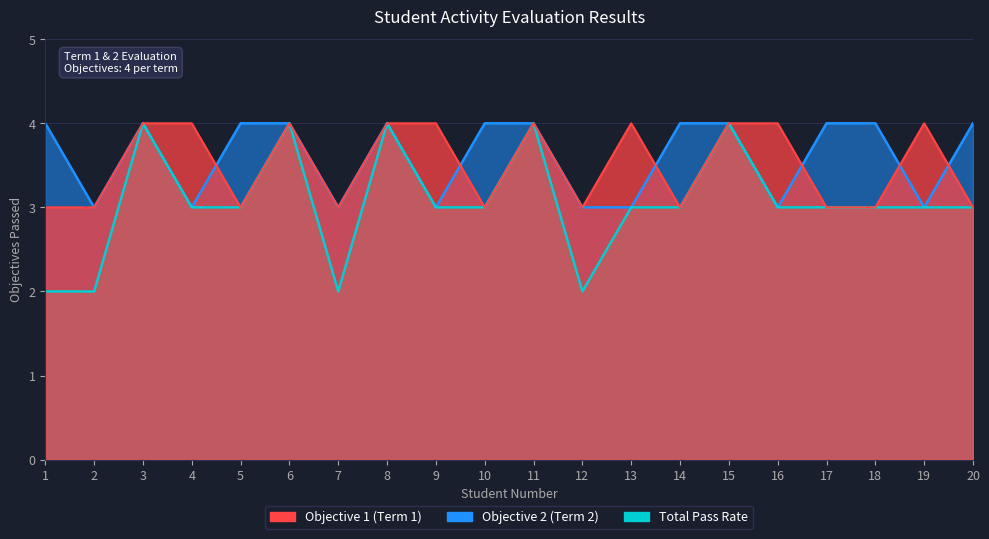

The Total Pass Rate series shows 3 at 4. True or false?

True